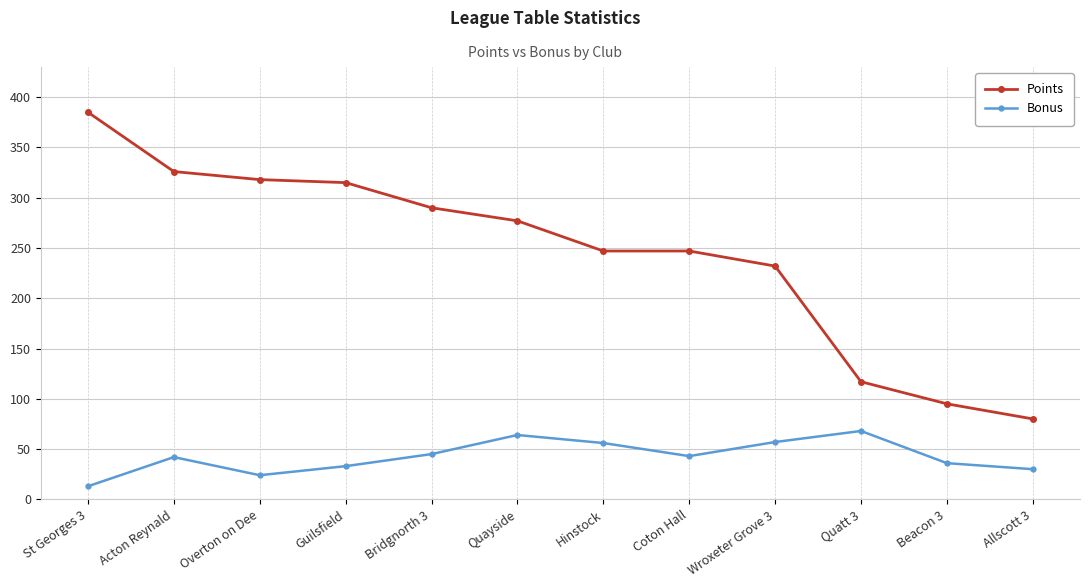

True or false: Points and Bonus cross at least once.

False